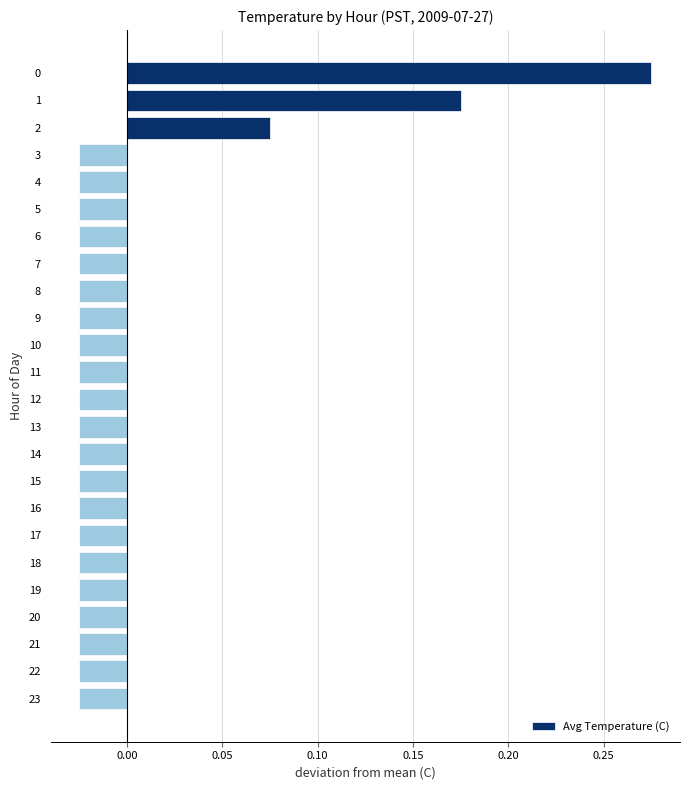

How many values are below zero?

21